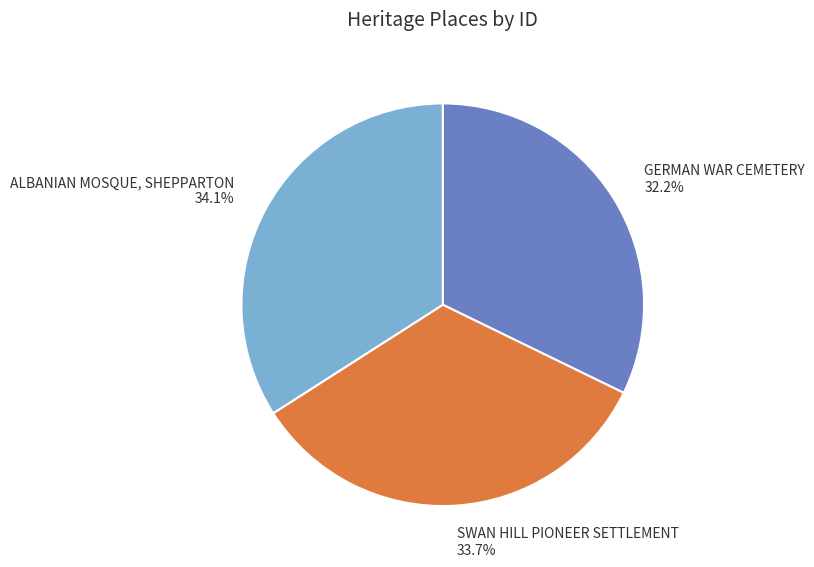

Approximately how many times larger is the value at GERMAN WAR CEMETERY compared to SWAN HILL PIONEER SETTLEMENT?

1.0